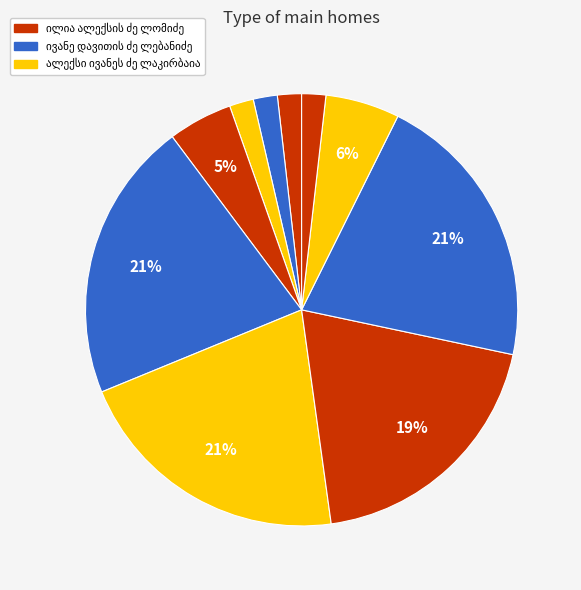

Does თამარ გრიგოლის ასული კიკნაძე represent more than half of the total?

No